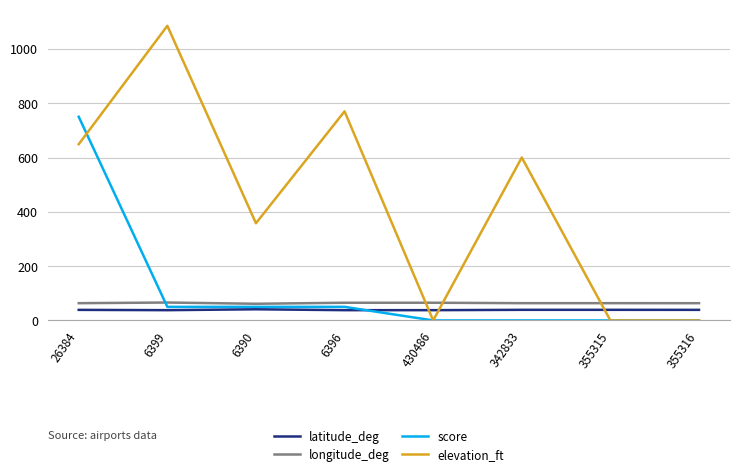

What are all the series names shown in the legend?

latitude_deg, longitude_deg, score, elevation_ft